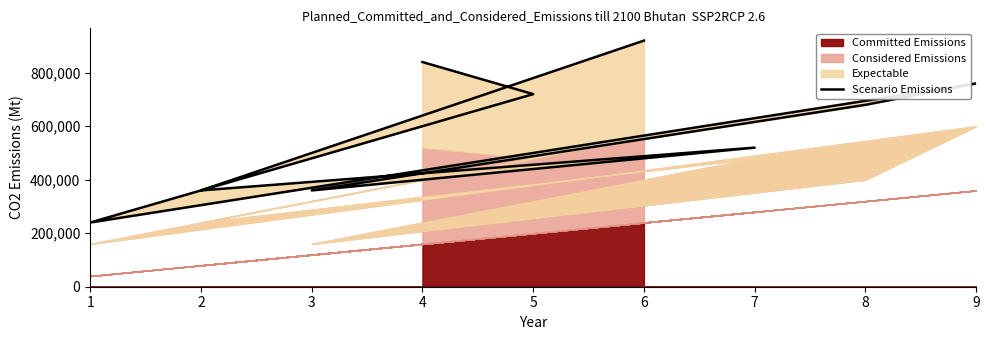

What is the sum of all values?

5400000